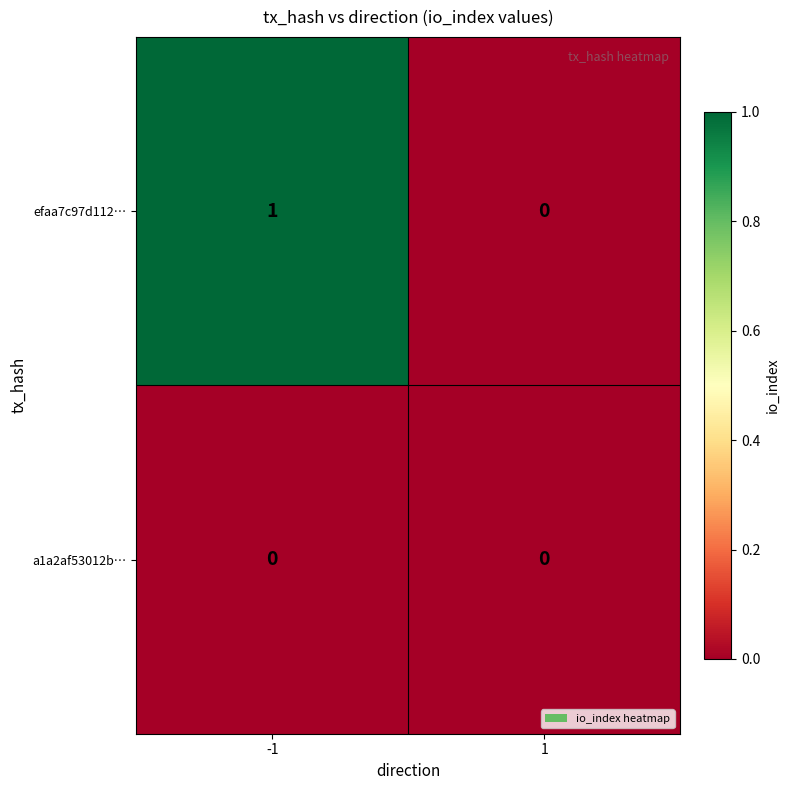

What is the difference between the highest and lowest values at -1?

1